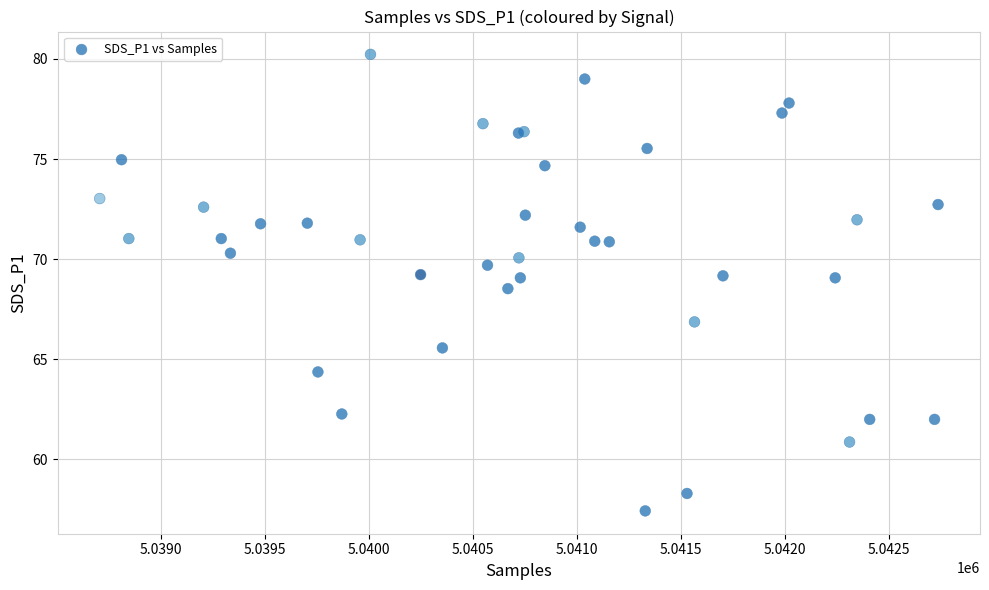

What Y value in the scatter plot is closest to 68?

68.5